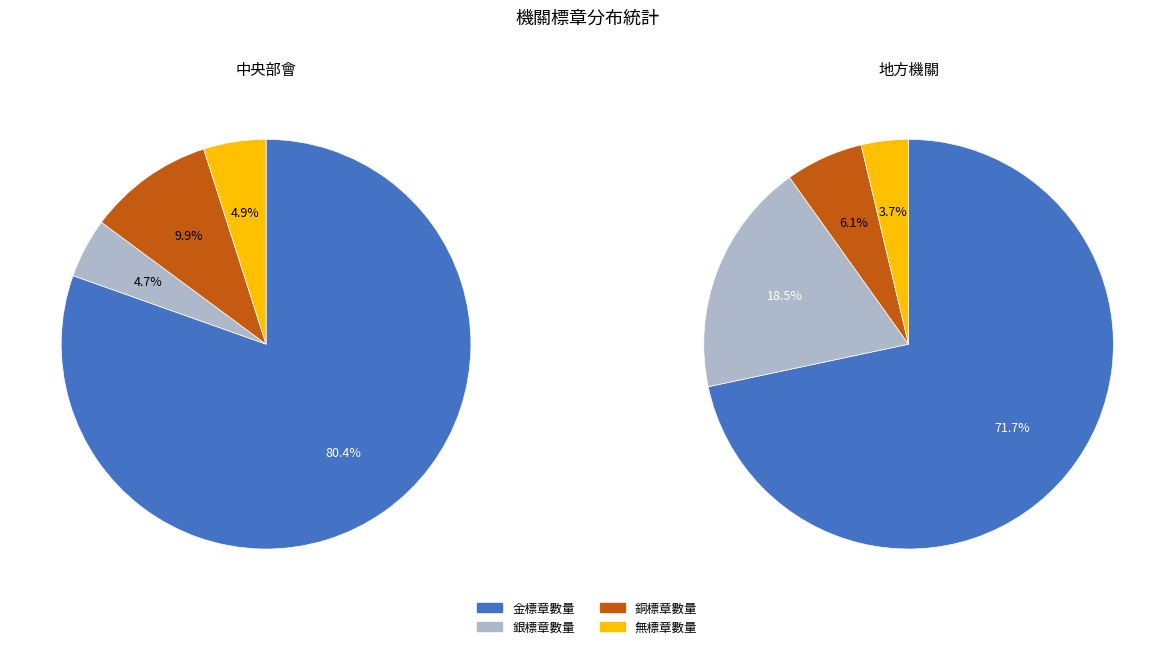

Do 金標章數量 and 銀標章數量 together represent more than half of the pie?

Yes